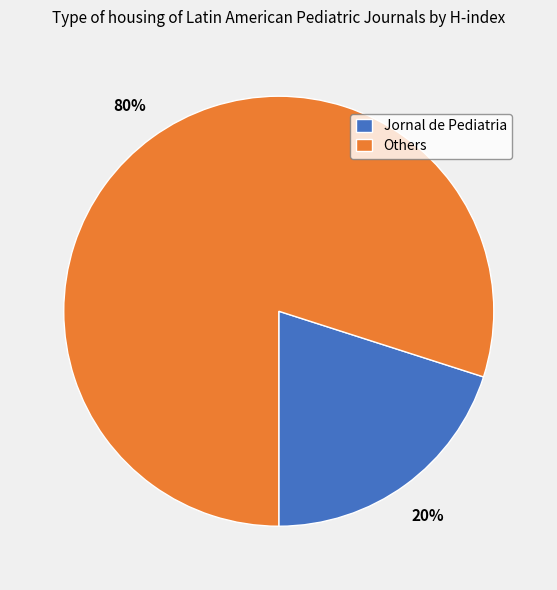

Which slice represents more than half of the pie?

Others